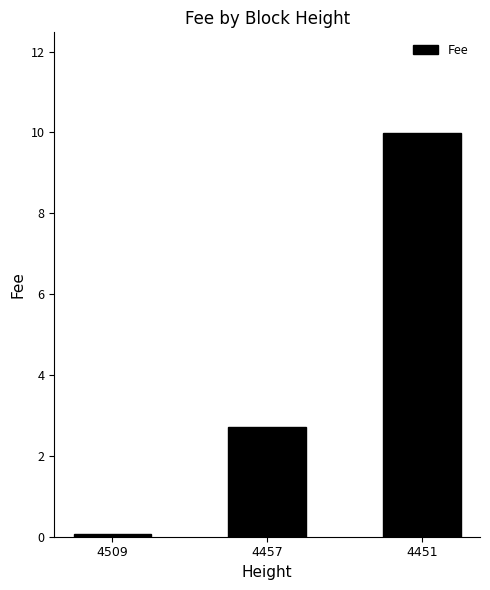

What is the greatest value displayed?

10.0